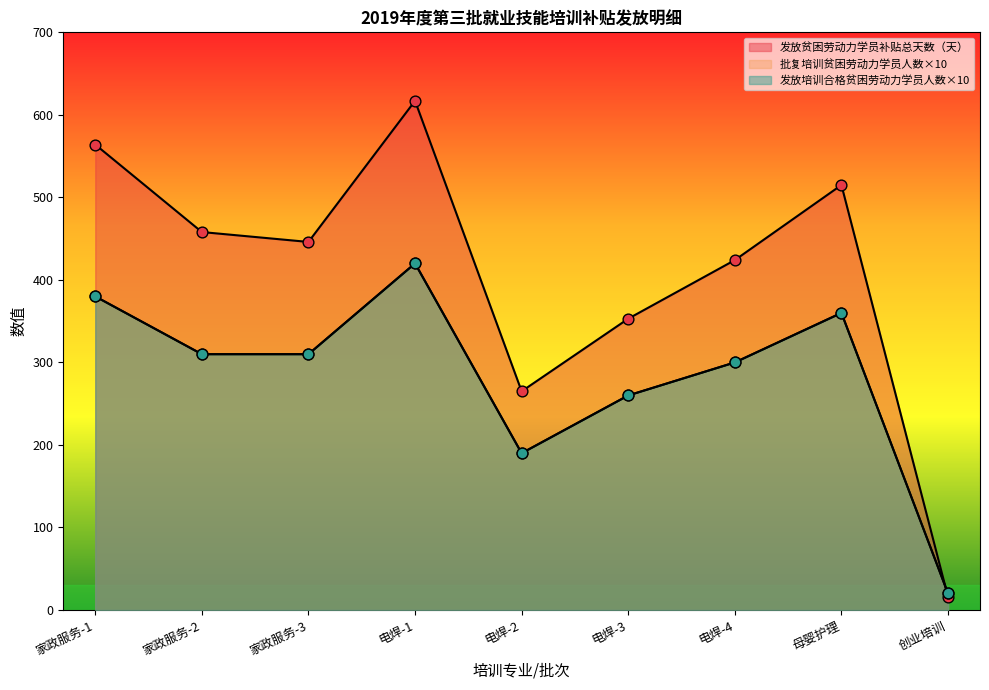

Which series has the largest Y range (max minus min)?

发放贫困劳动力学员补贴总天数（天）